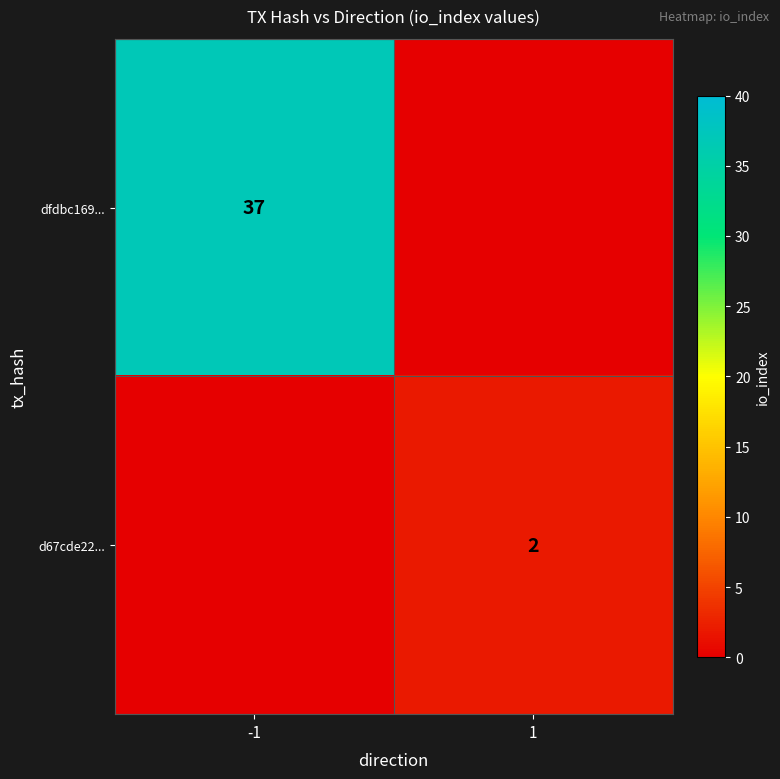

What is the spread (max minus min) of values at 1?

2